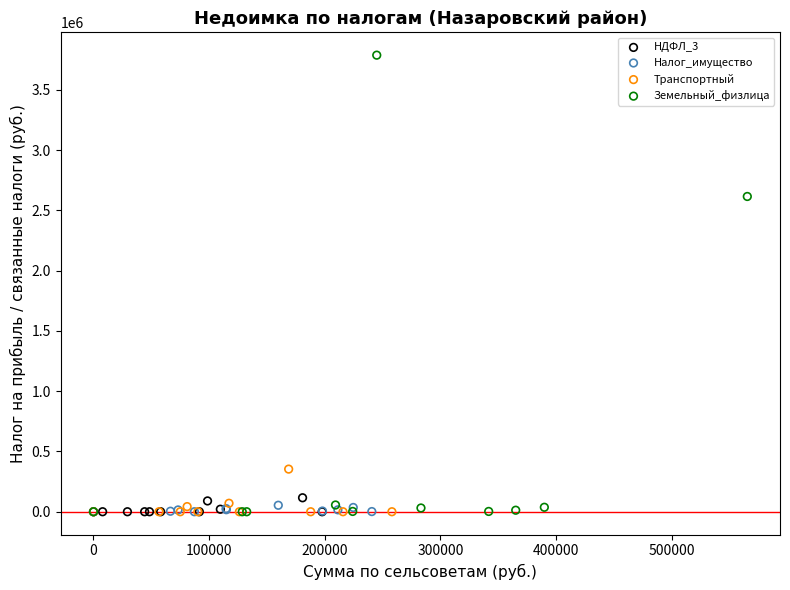

Which series has the largest Y range (max minus min)?

Земельный_физлица